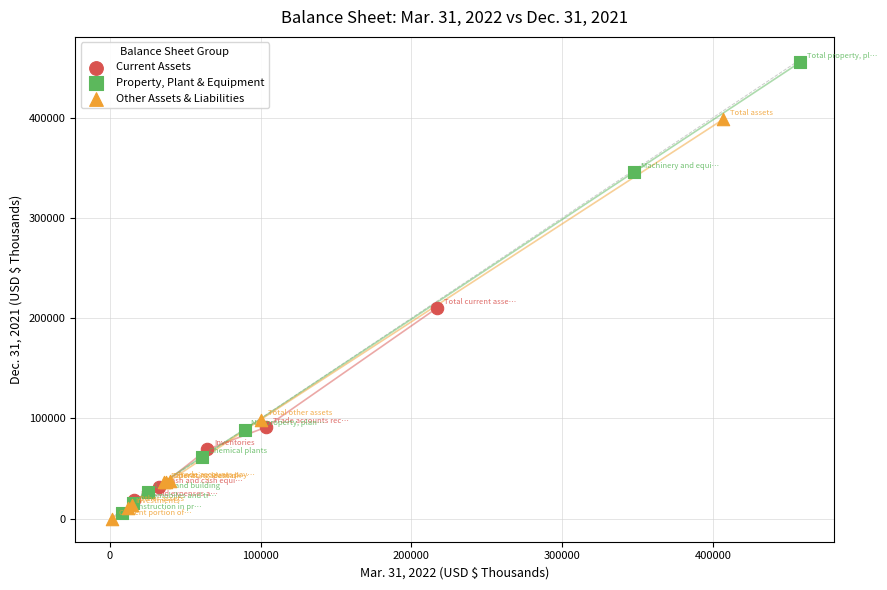

Which series contains the highest Y value?

Property, Plant & Equipment